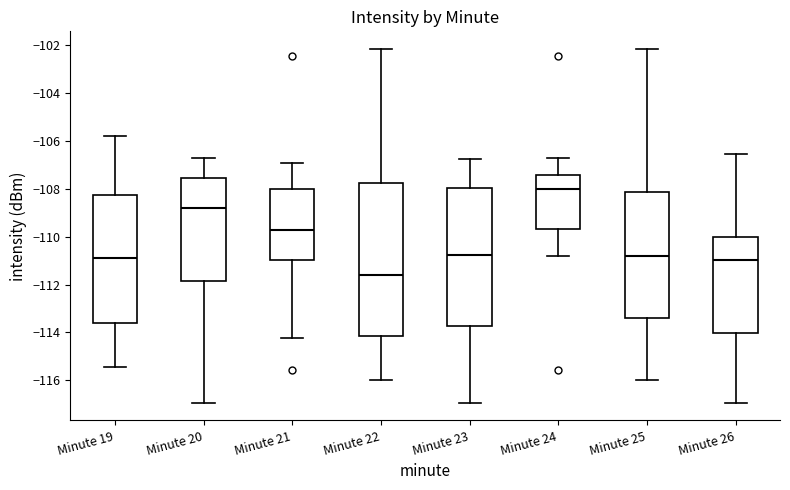

Comparing the boxes themselves (not the whiskers), which one is the tallest?

Minute 22